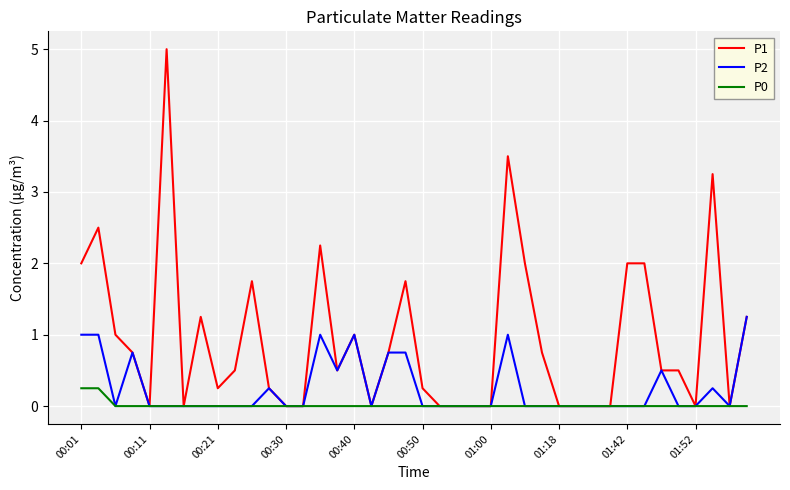

Which series has the largest total across all categories?

P1